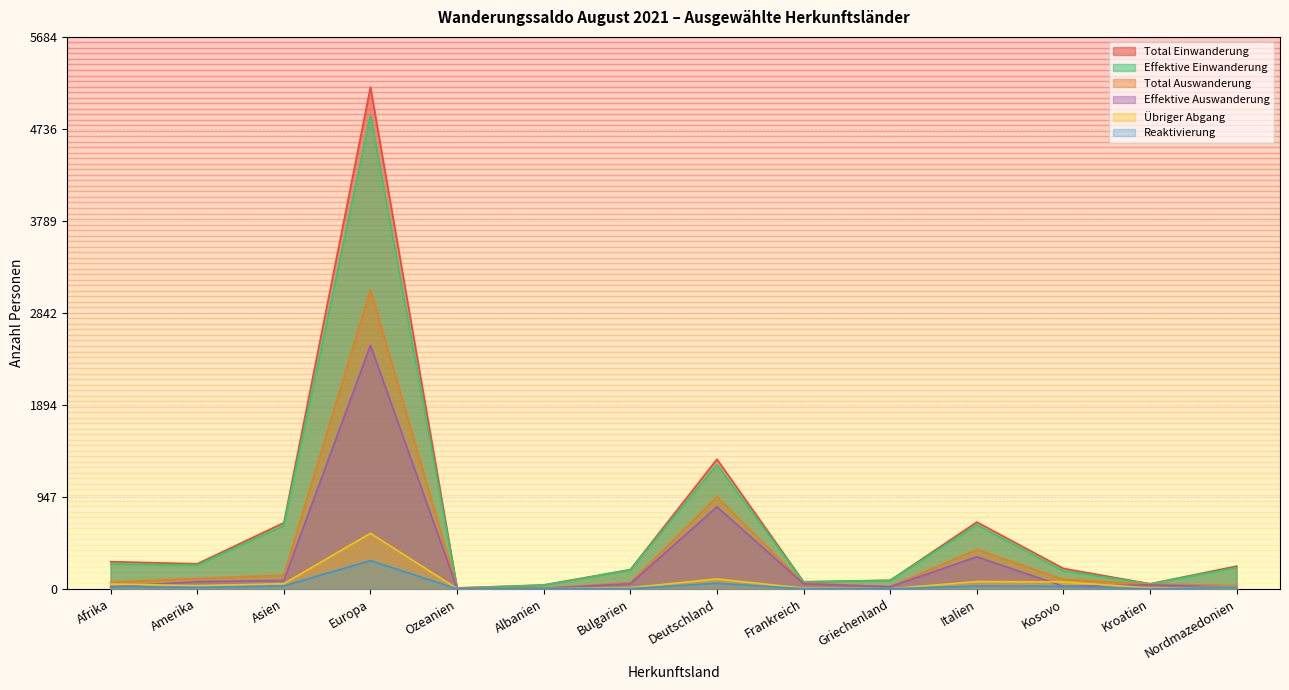

The value of Effektive Auswanderung at Asien is 87. True or false?

True